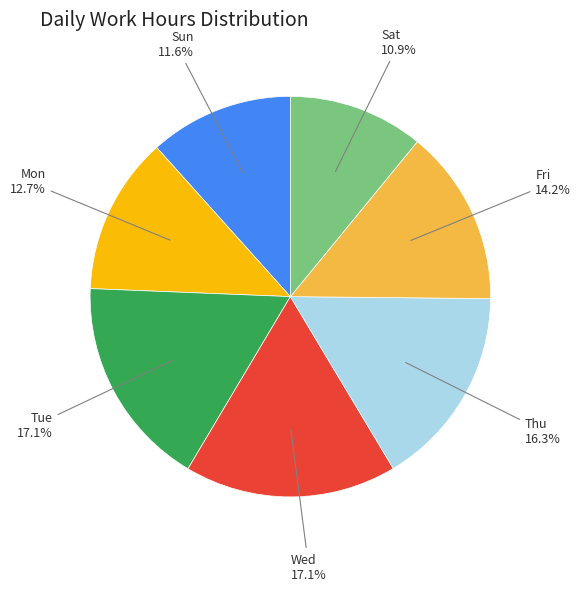

To the nearest percent, what is the average slice percentage?

14%